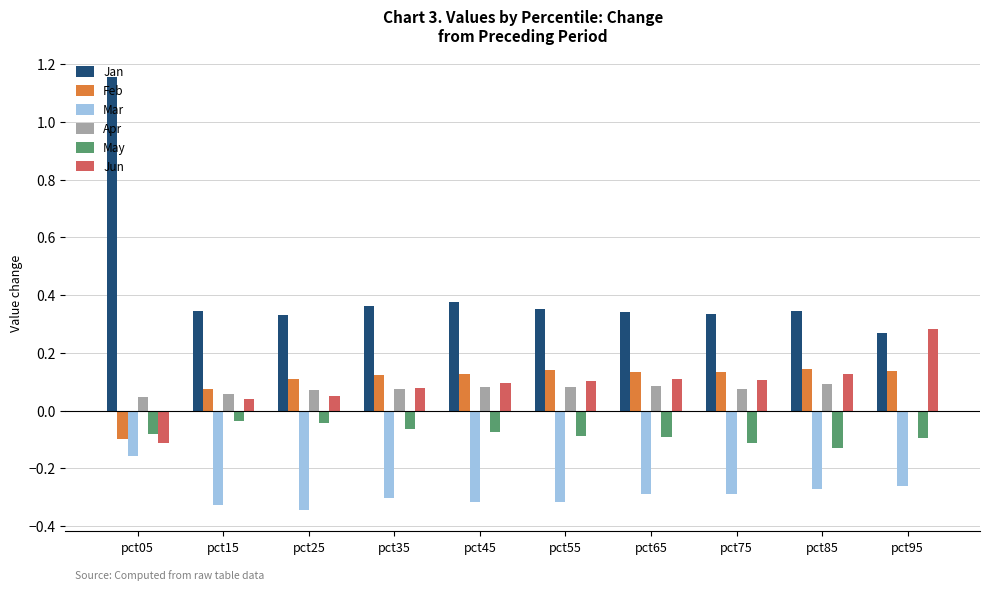

Which category has the highest value in the Jun series?

pct95